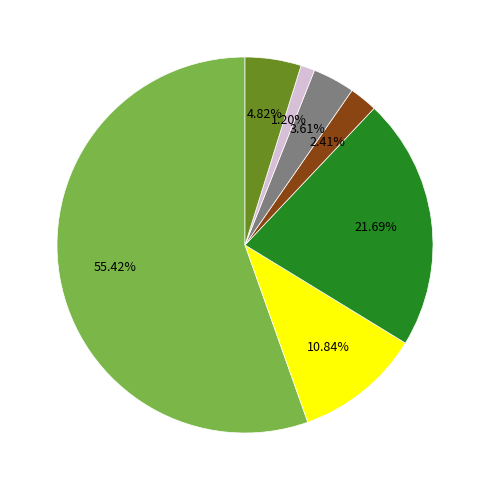

Is there any slice that represents more than half of the pie?

Yes